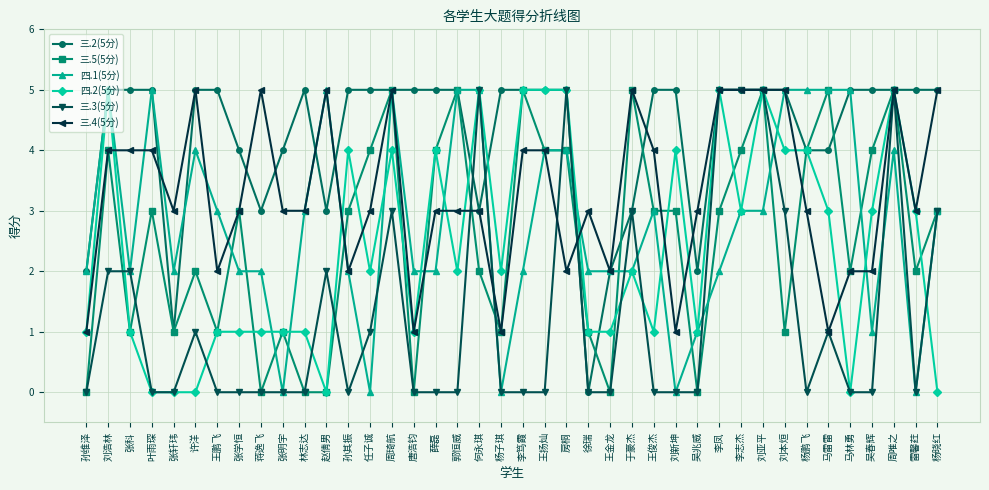

What position from the right is 许洋?

35